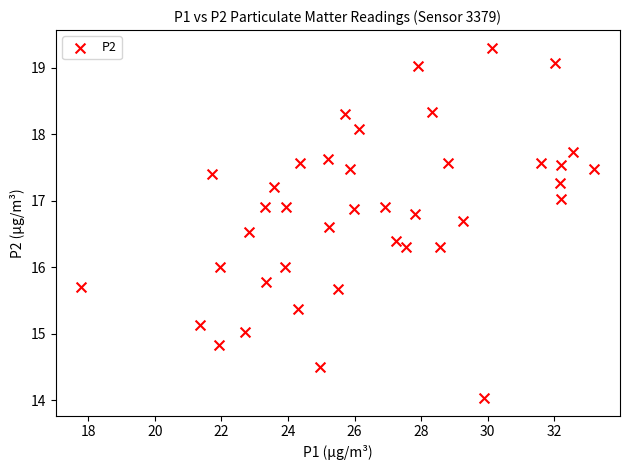

What is the range of Y values (max minus min)?

5.3